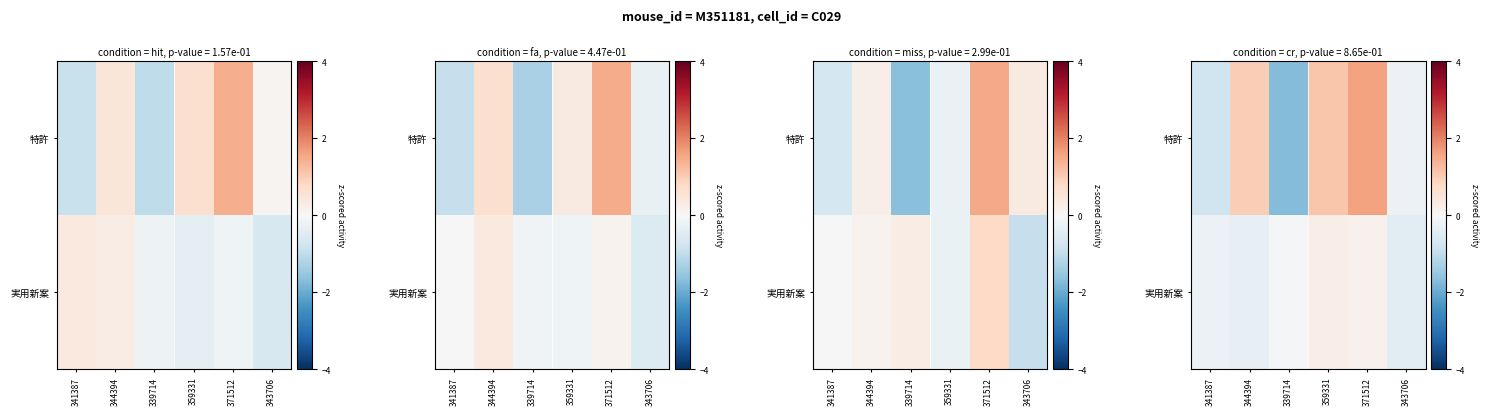

Where is row_0 nearest to the value 0?

343706